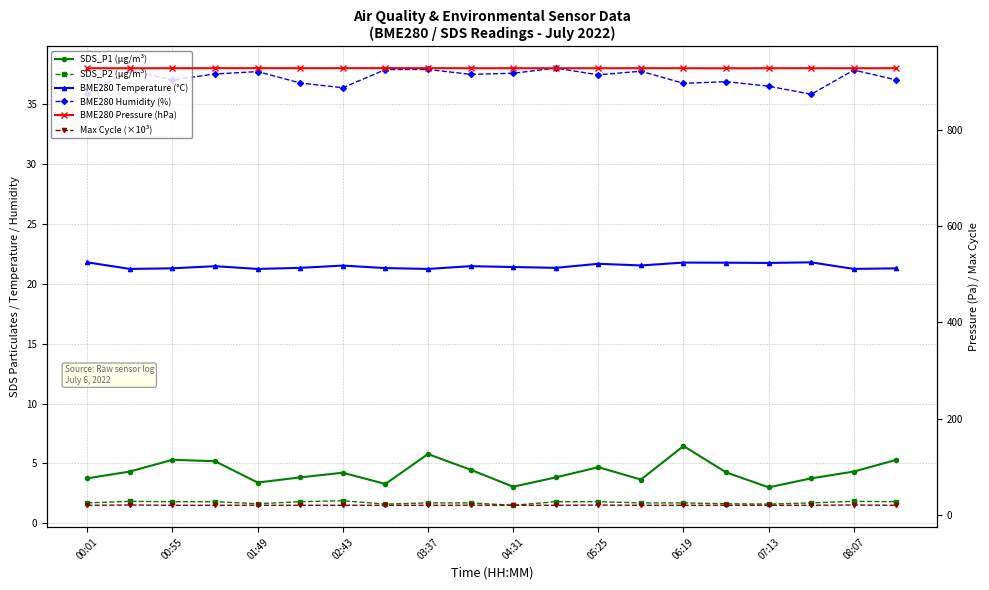

How many lines are shown in the chart?

6